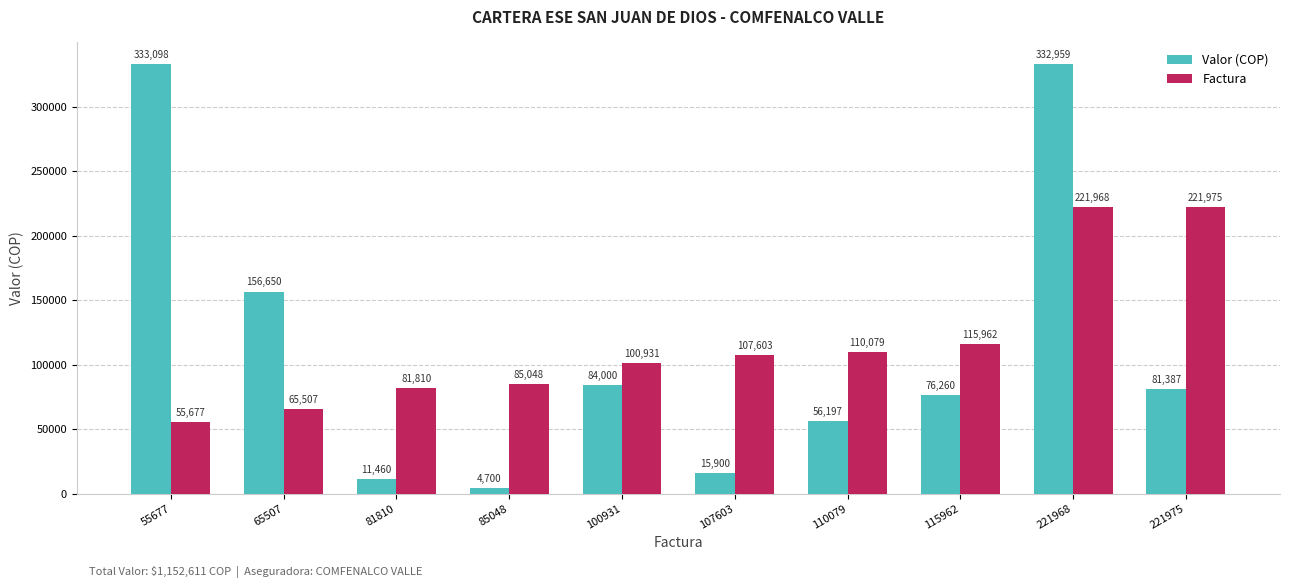

What are all the series names shown in the legend?

Valor (COP), Factura